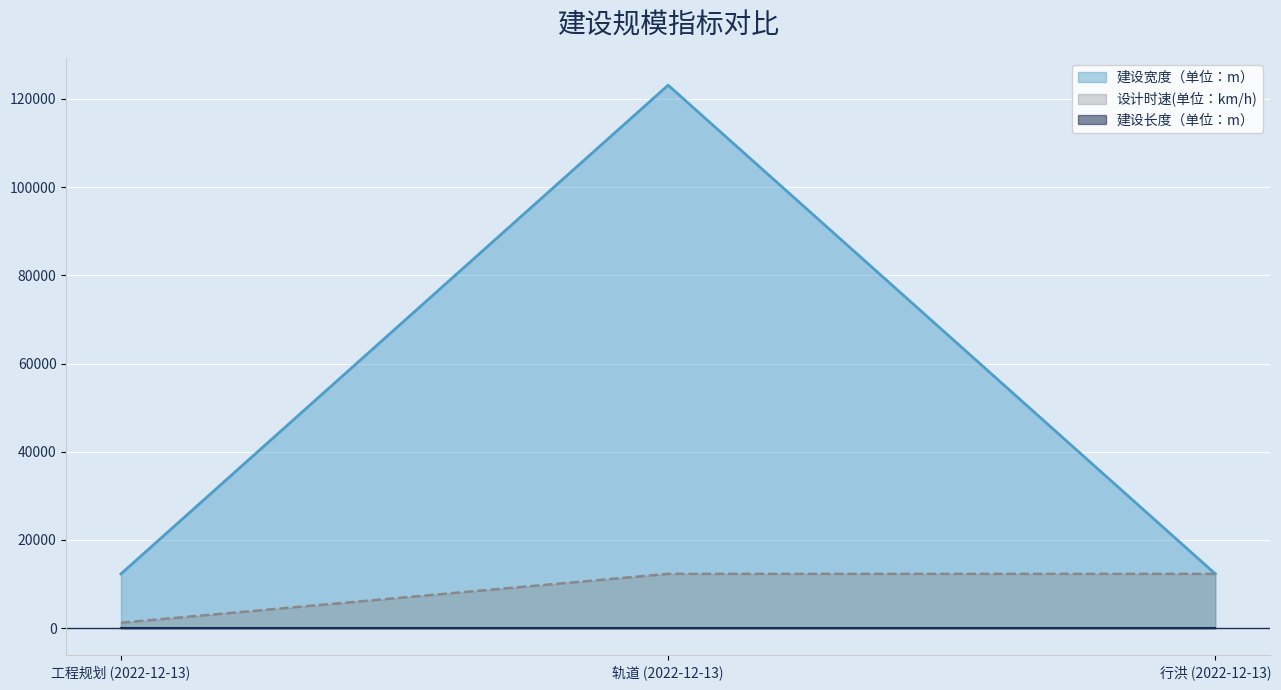

How many data points in 设计时速(单位：km/h) are less than 12312?

1